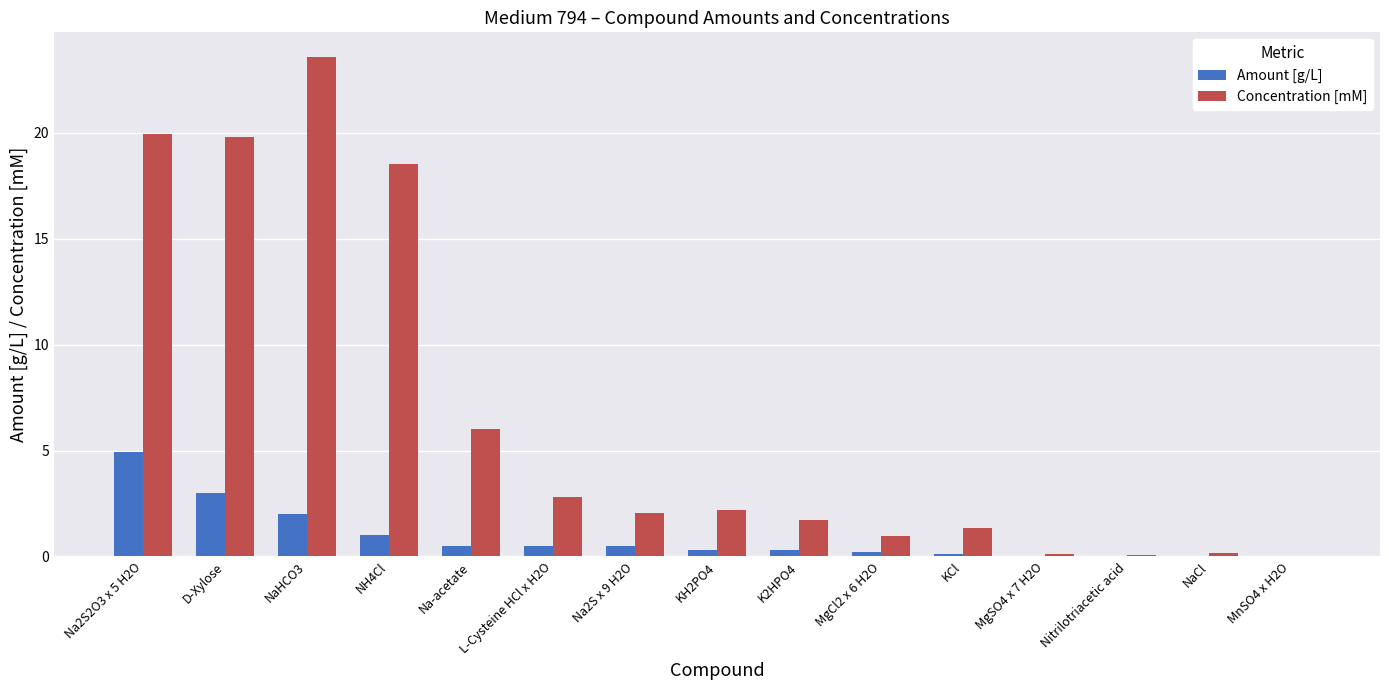

What is the spread (max minus min) of values at NH4Cl?

17.5